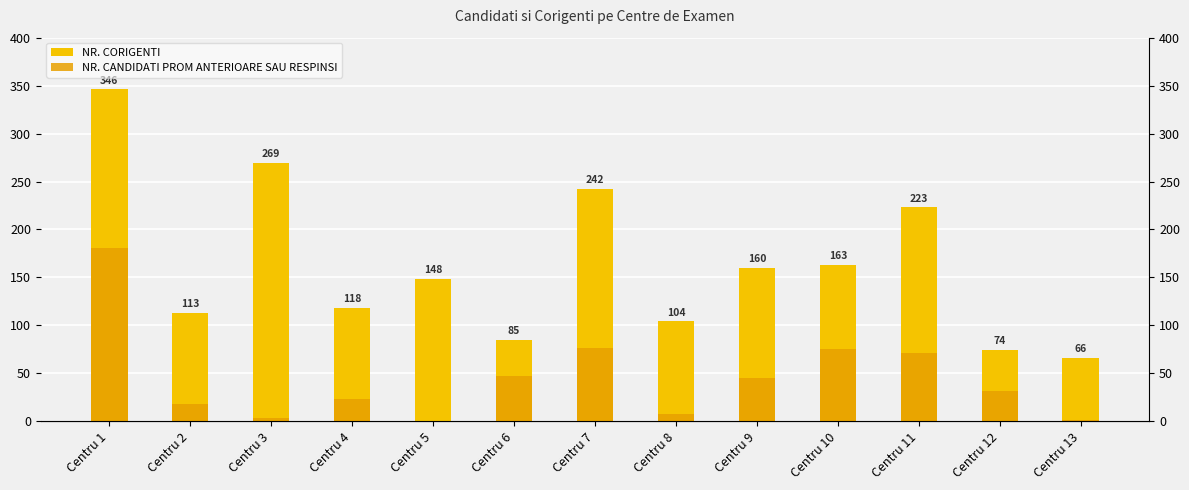

What is the sum of all NR. CORIGENTI values?

2111